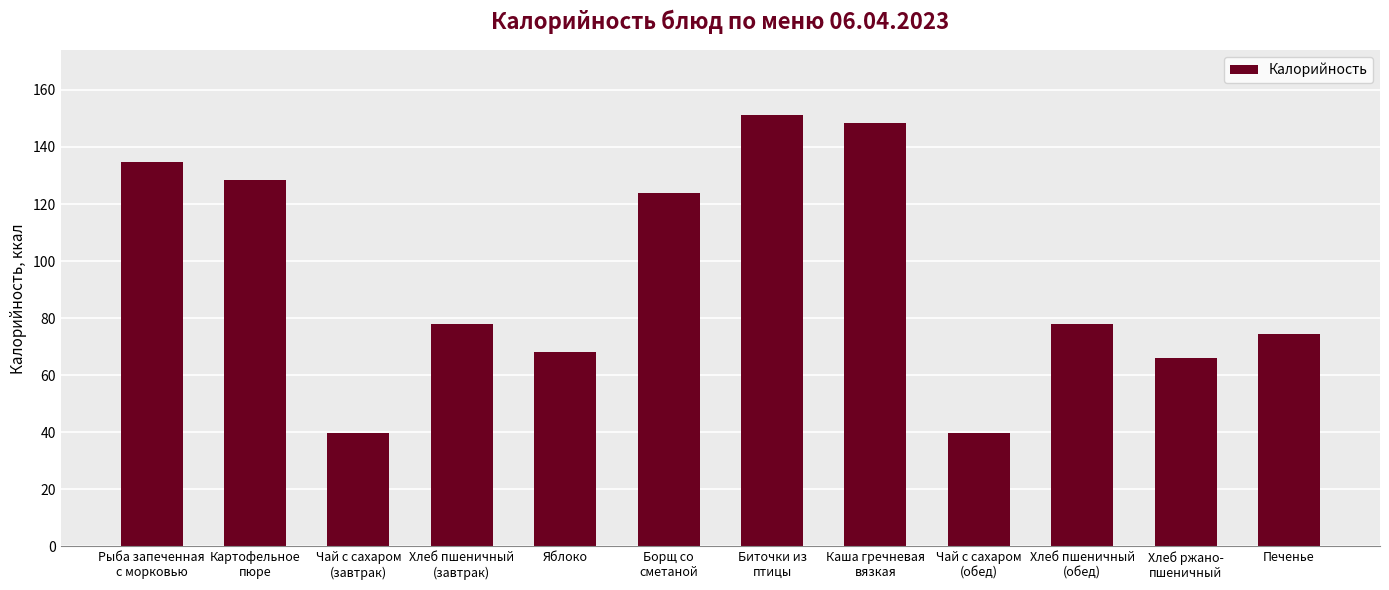

Is it true that the value at Печенье is 74.5?

True